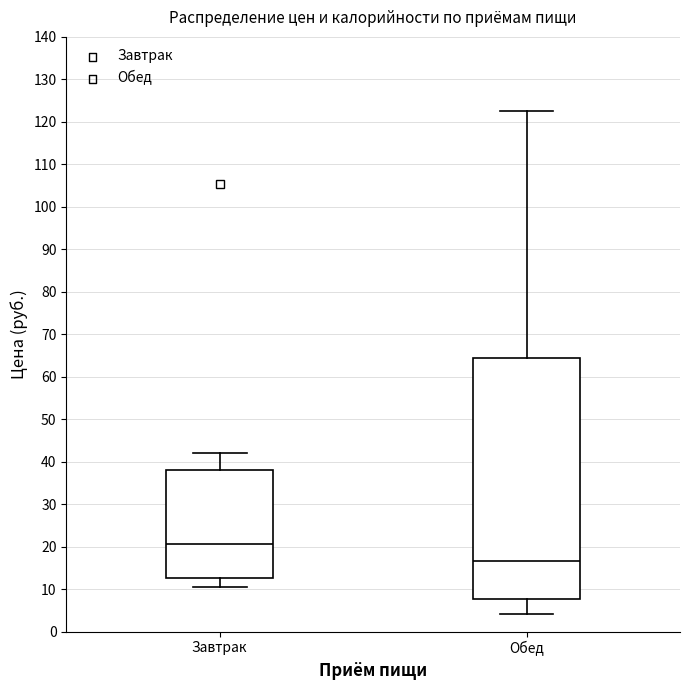

Reading left to right, read every box against the y-axis: the position of its median line, the range the box covers, and the ends of its whiskers. The values are not printed on the chart, so give them approximately, as read against the axis.

Завтрак: median 21, box 13 to 38, whiskers 11 to 42
Обед: median 17, box 8 to 64, whiskers 4 to 122